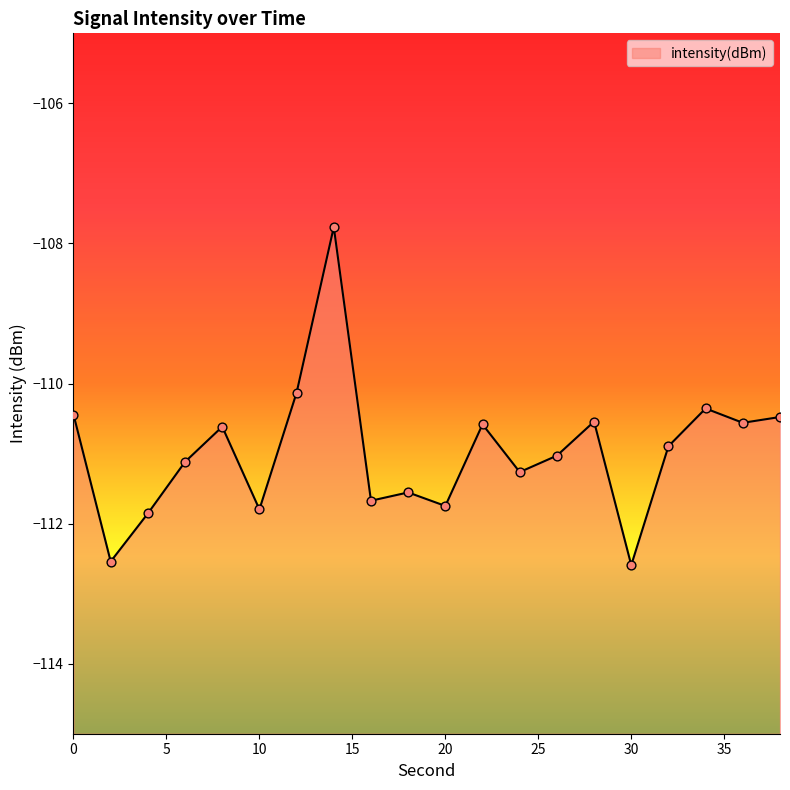

What is the change in value from 2 to 22?

+2.0